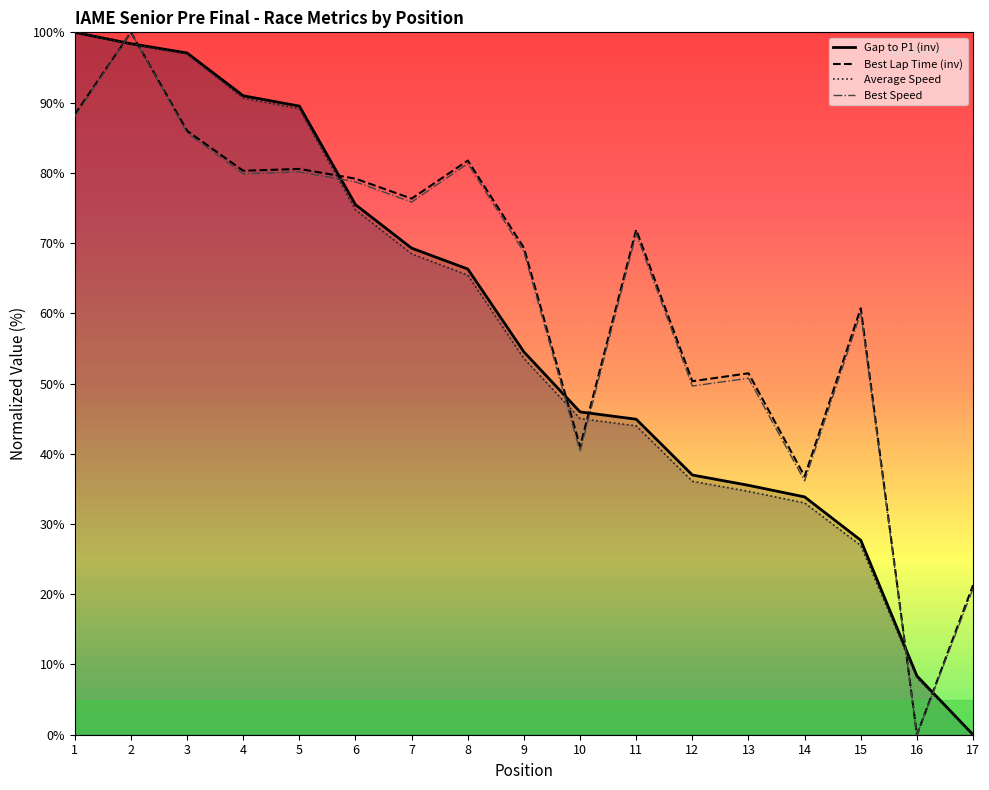

Where do Best Speed and Gap to P1 (inv) first cross each other?

1 and 2